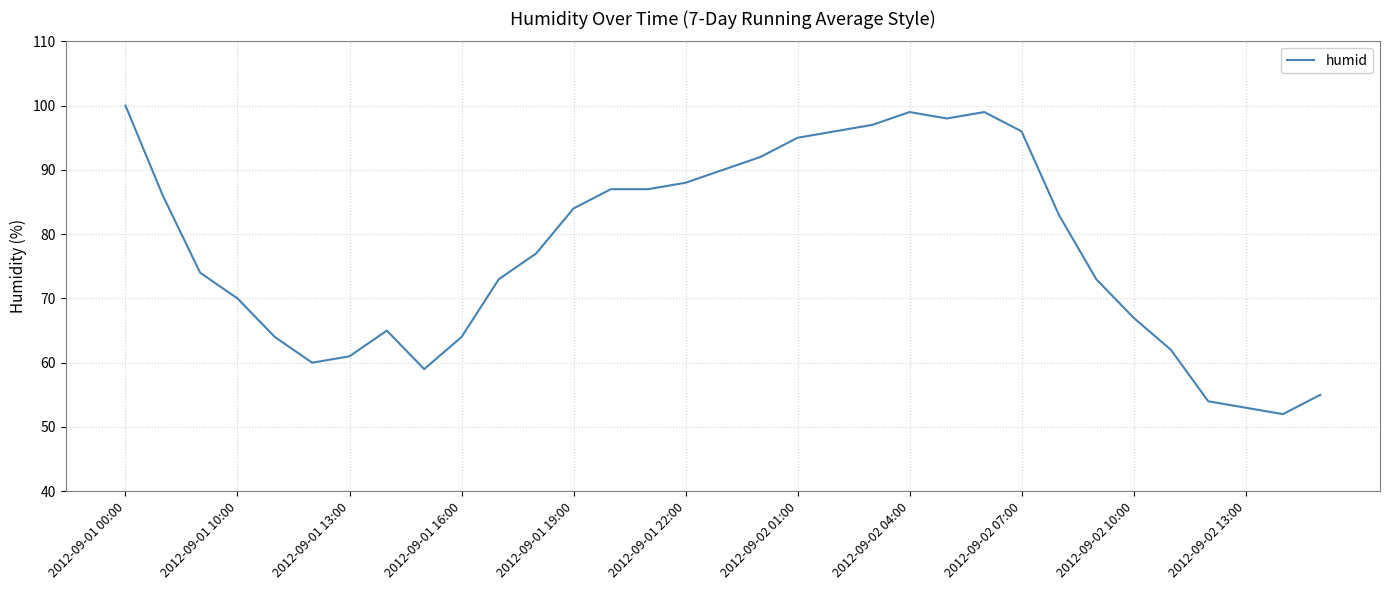

What is the maximum value shown in the chart?

100